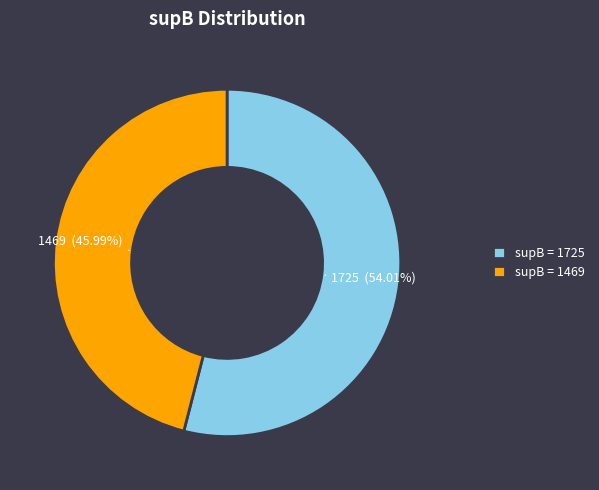

Count the number of slices in the pie.

2